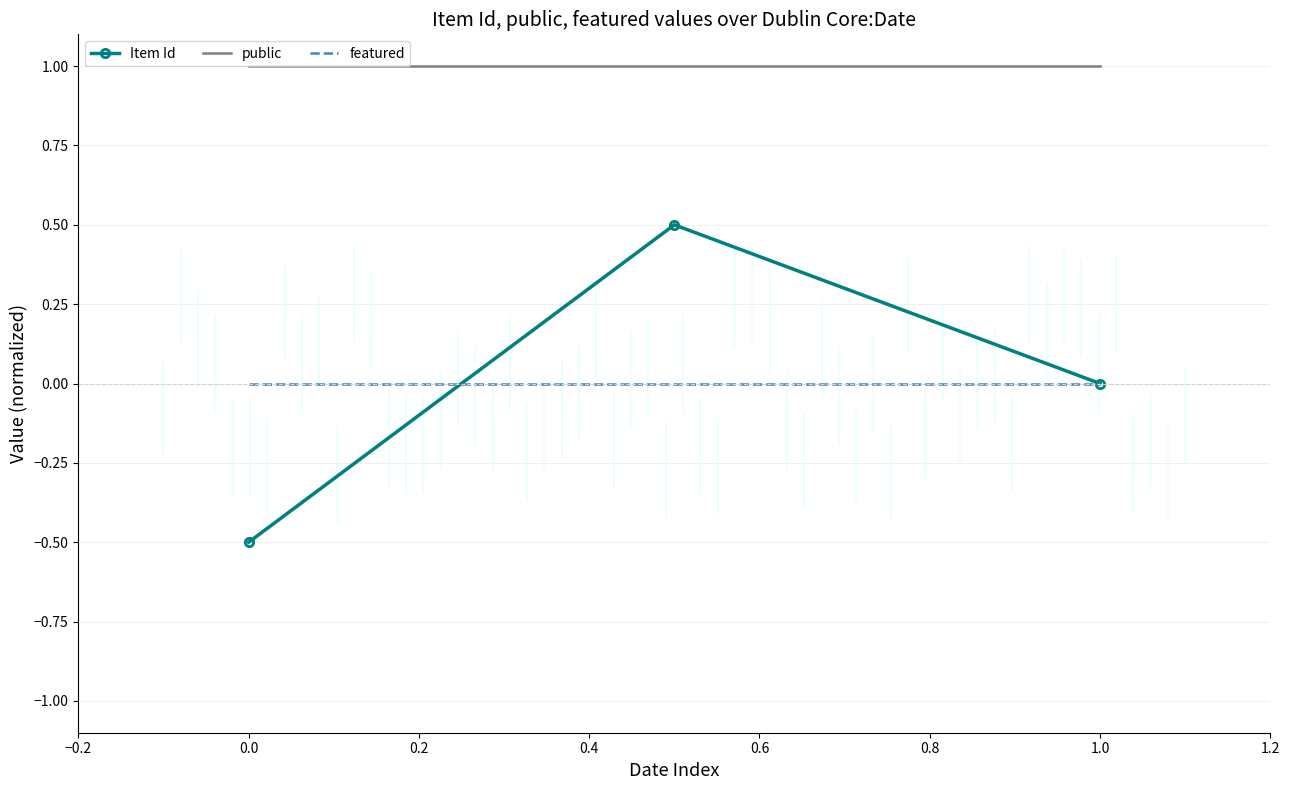

List the series in order of their peak value, highest first.

public, Item Id, featured